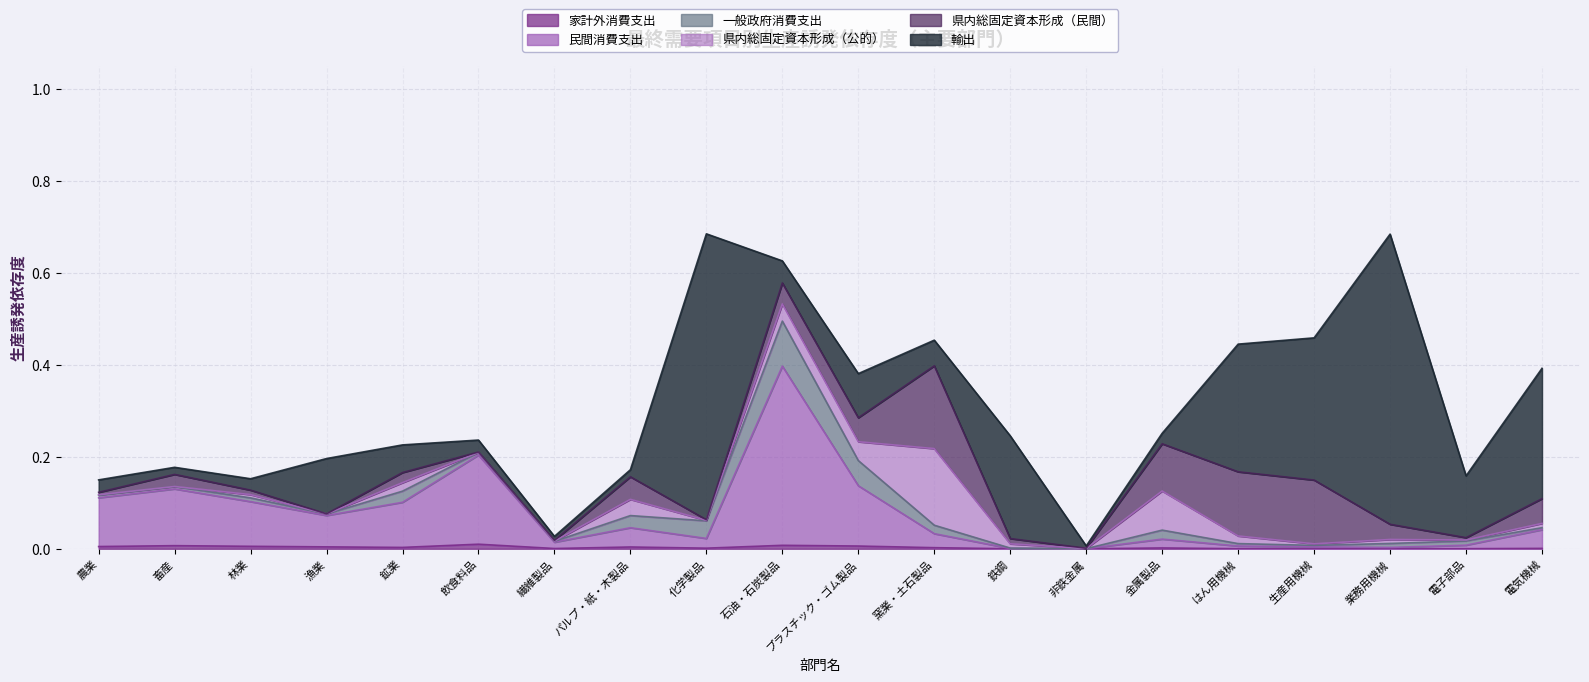

At which category does 輸出 reach its first local peak?

漁業